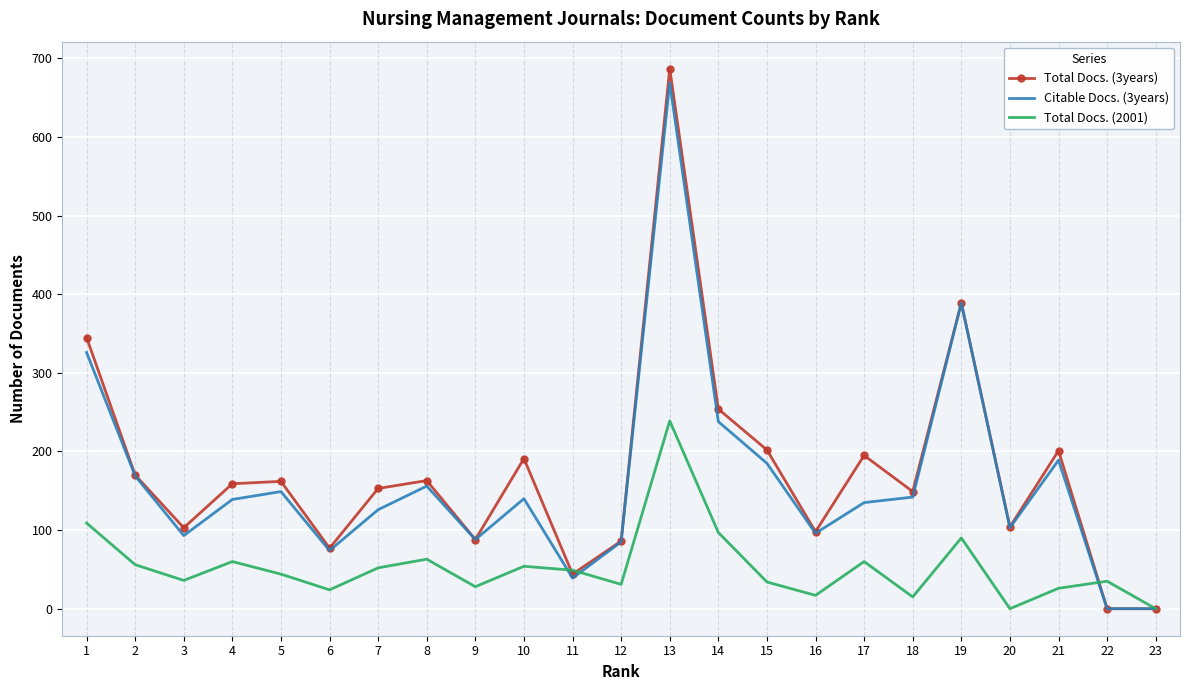

True or false: Citable Docs. (3years) has a value of 0 at 22.

True